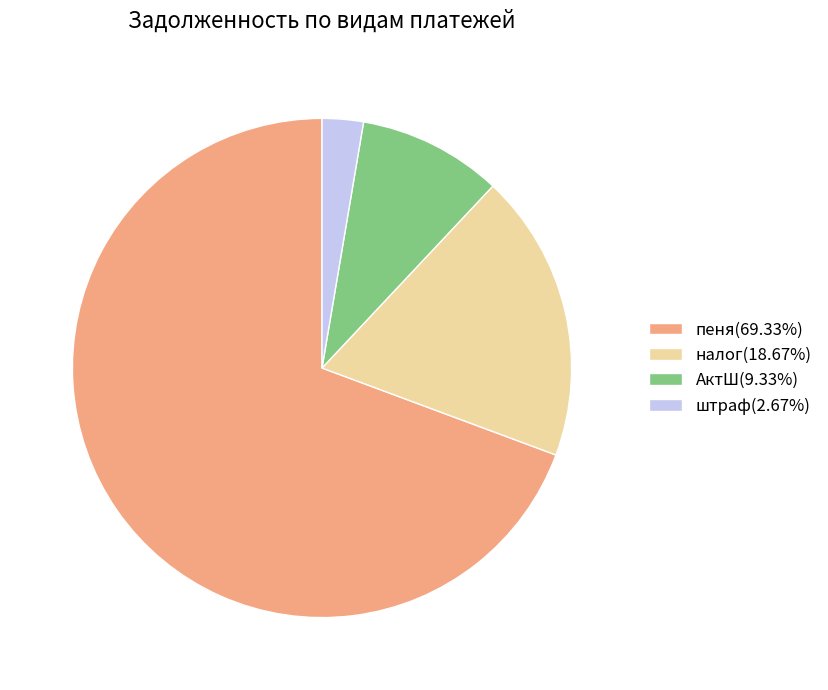

Do штраф(2.67%) and АктШ(9.33%) together represent more than half of the pie?

No